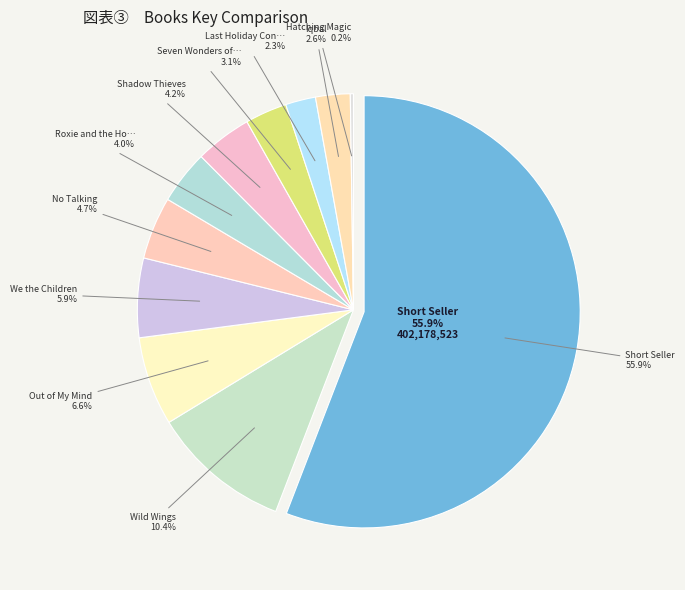

To the nearest percent, what percentage of the pie is No Talking?

5%